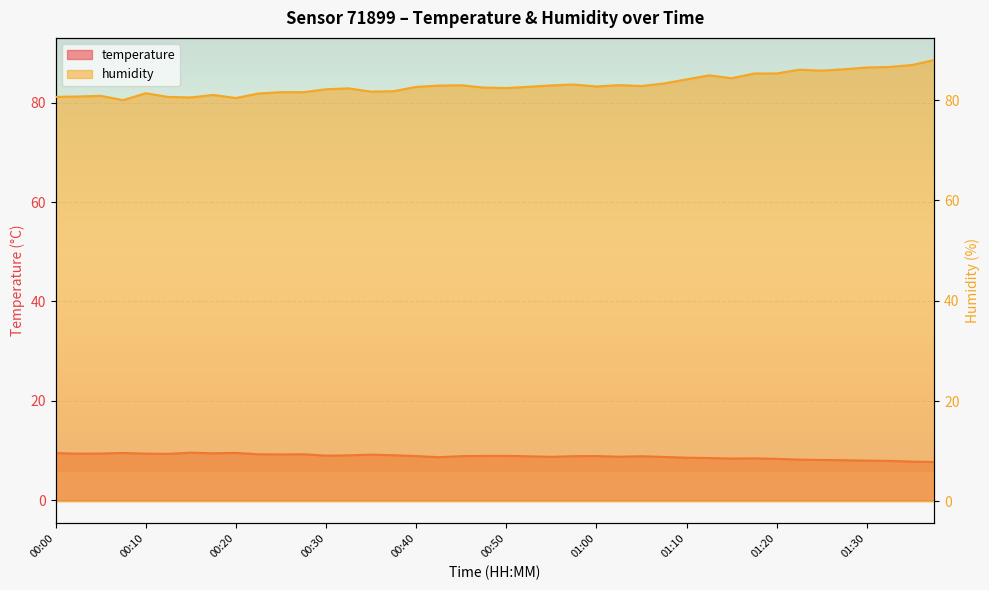

What is the label of the 40th point from the left?

01:37